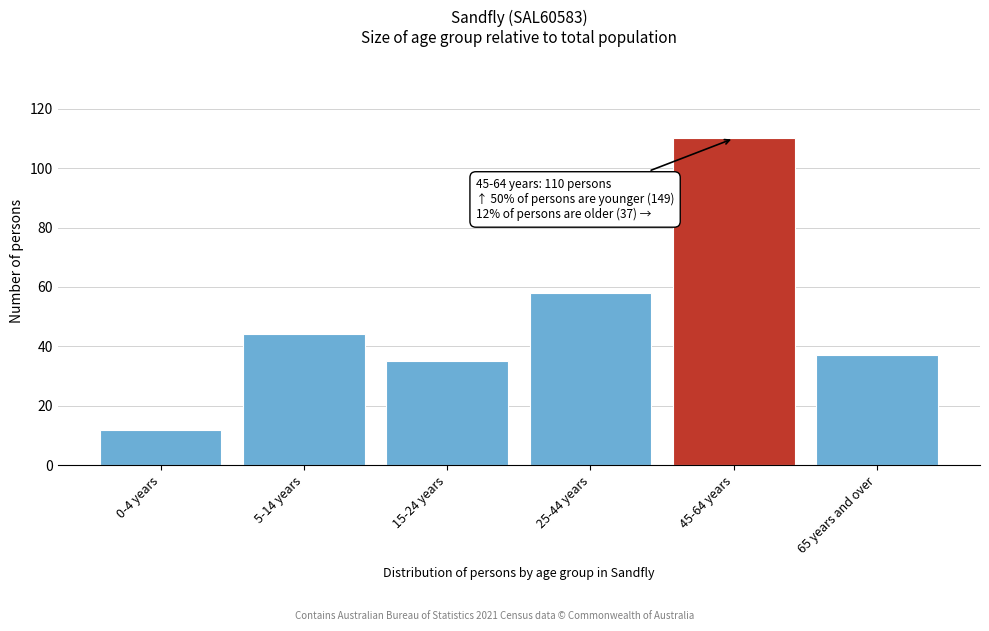

Reading left to right, what are all the values shown in this chart?

12	44	35	58	110	37